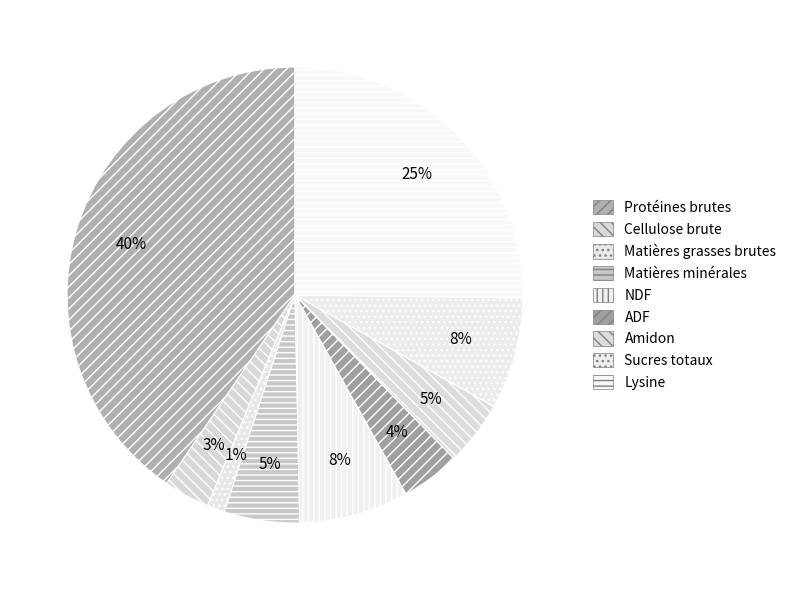

To the nearest percent, what is the difference between the Cellulose brute and NDF slice percentages?

5%